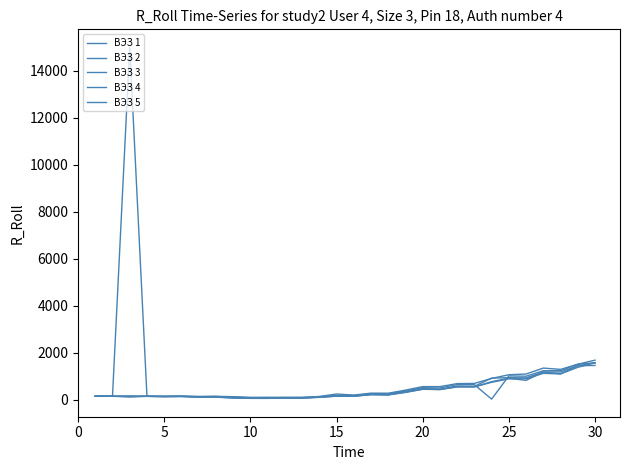

Count the number of data series in this chart.

5